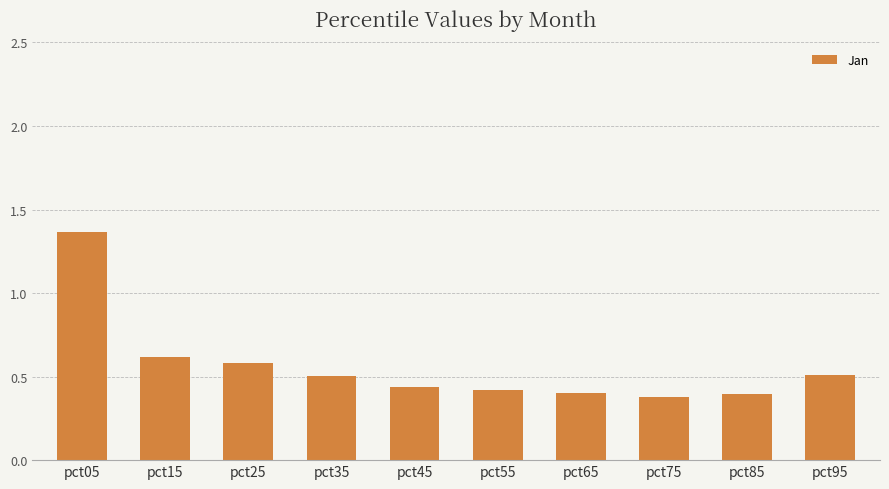

What is the value of the 2nd bar from the left?

0.6